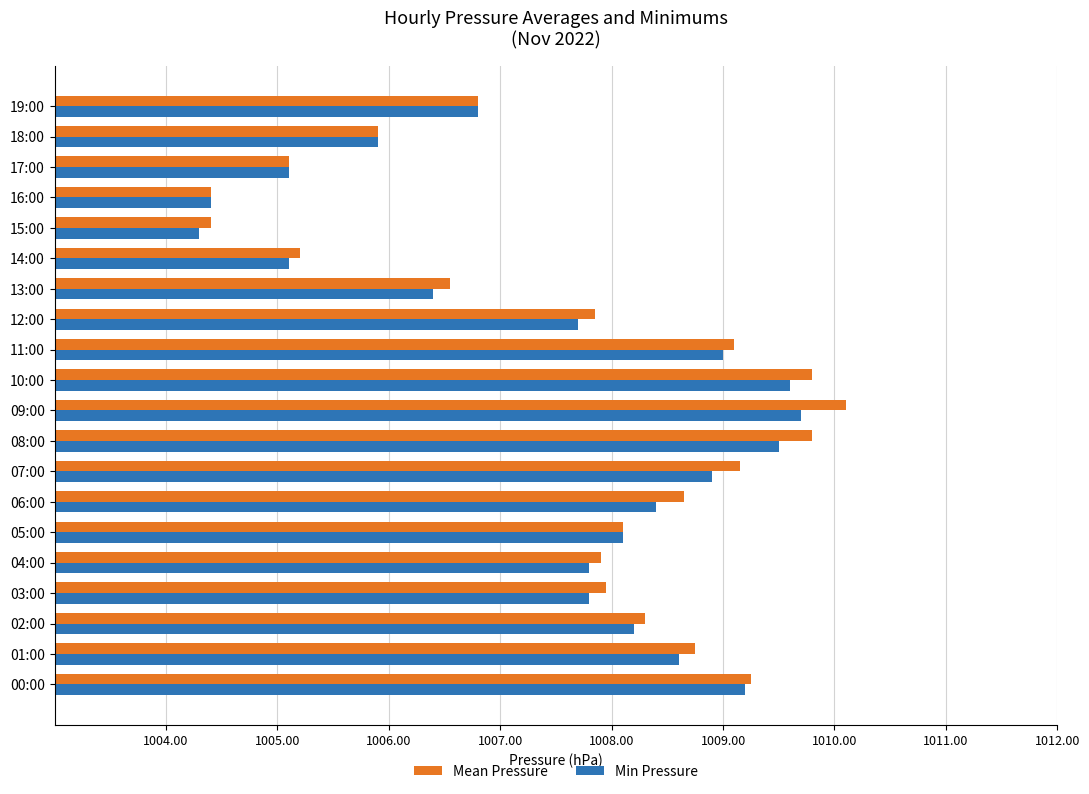

At which label does Mean Pressure reach its peak?

09:00